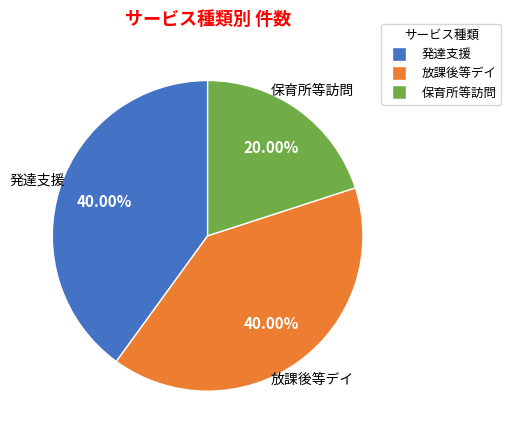

What is the smallest slice in the pie chart?

保育所等訪問